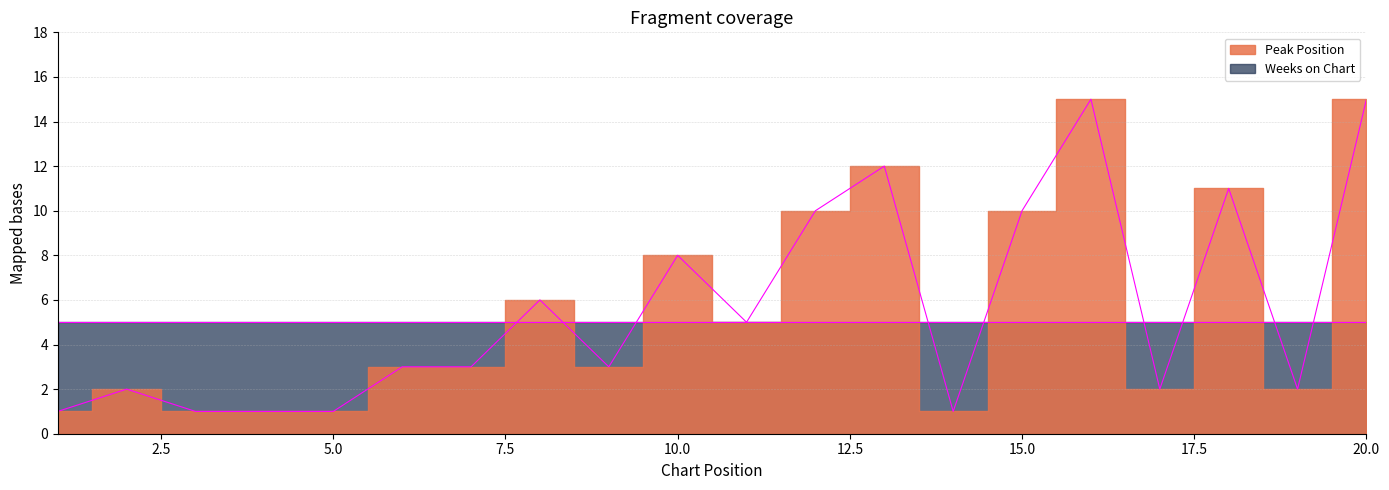

Reading right to left, list all the values displayed in this chart.

20=15	19=2	18=11	17=2	16=15	15=10	14=1	13=12	12=10	11=5	10=8	9=3	8=6	7=3	6=3	5=1	4=1	3=1	2=2	1=1